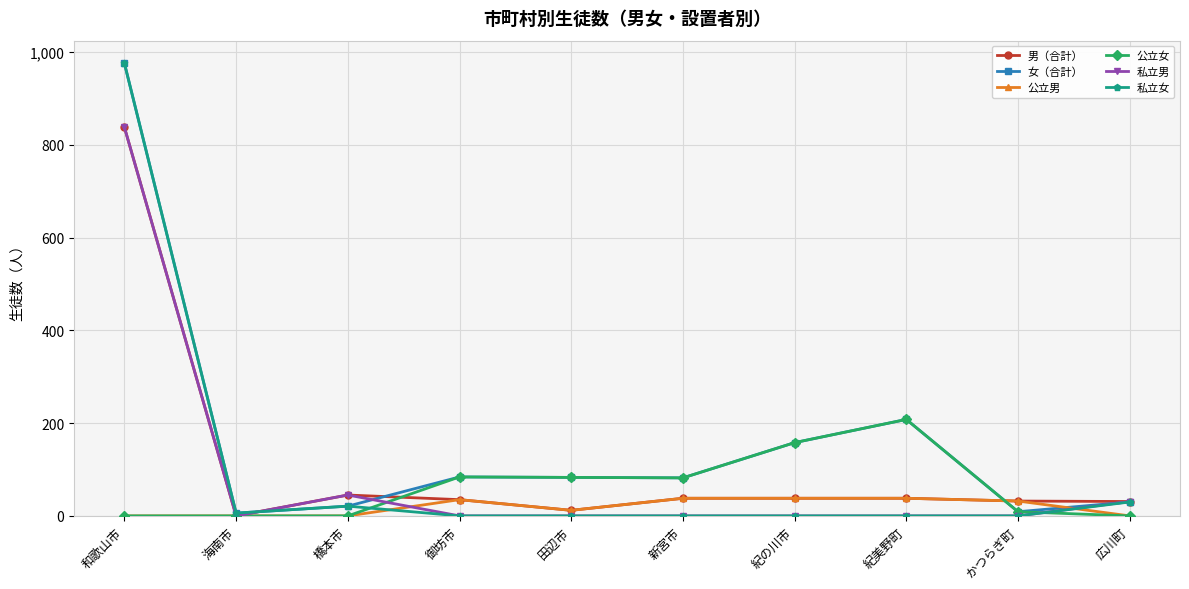

Count the number of categories in the chart.

10